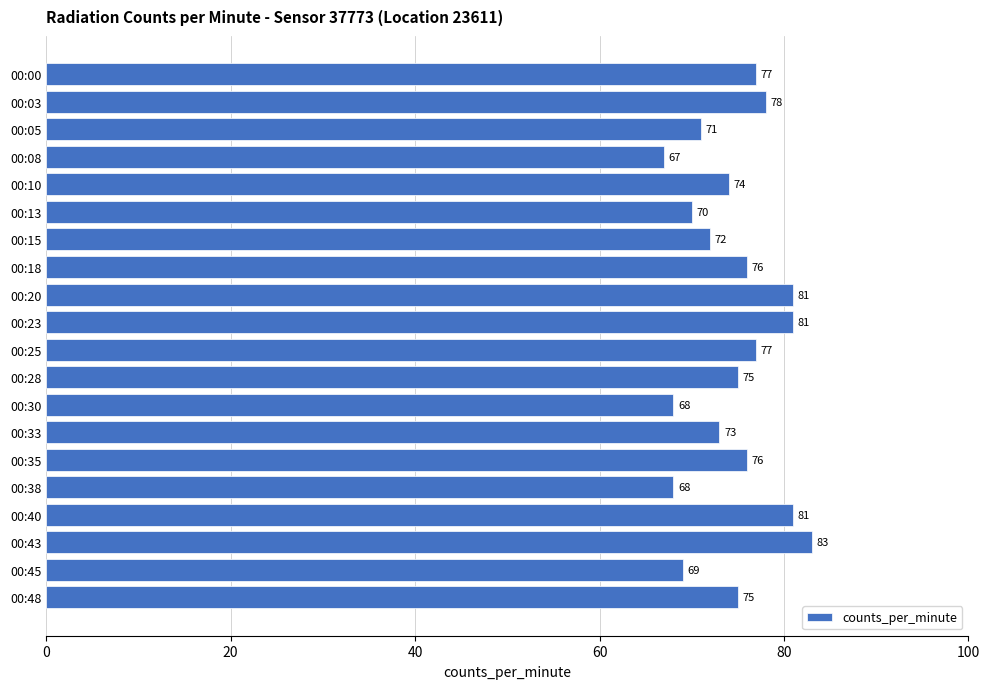

Which label corresponds to the smallest value in the chart?

00:08